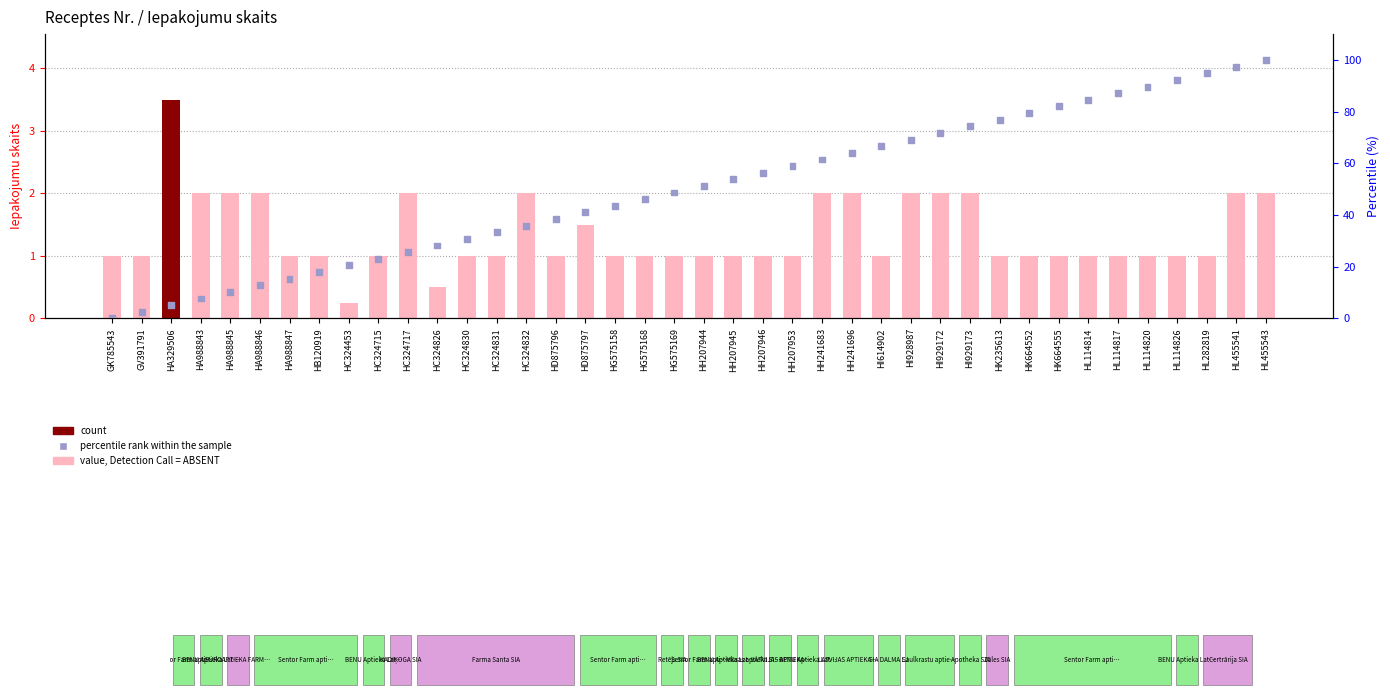

Is the value of Iepakojumu skaits at HG575169 greater than the value of percentile rank within the sample at HA329506?

No